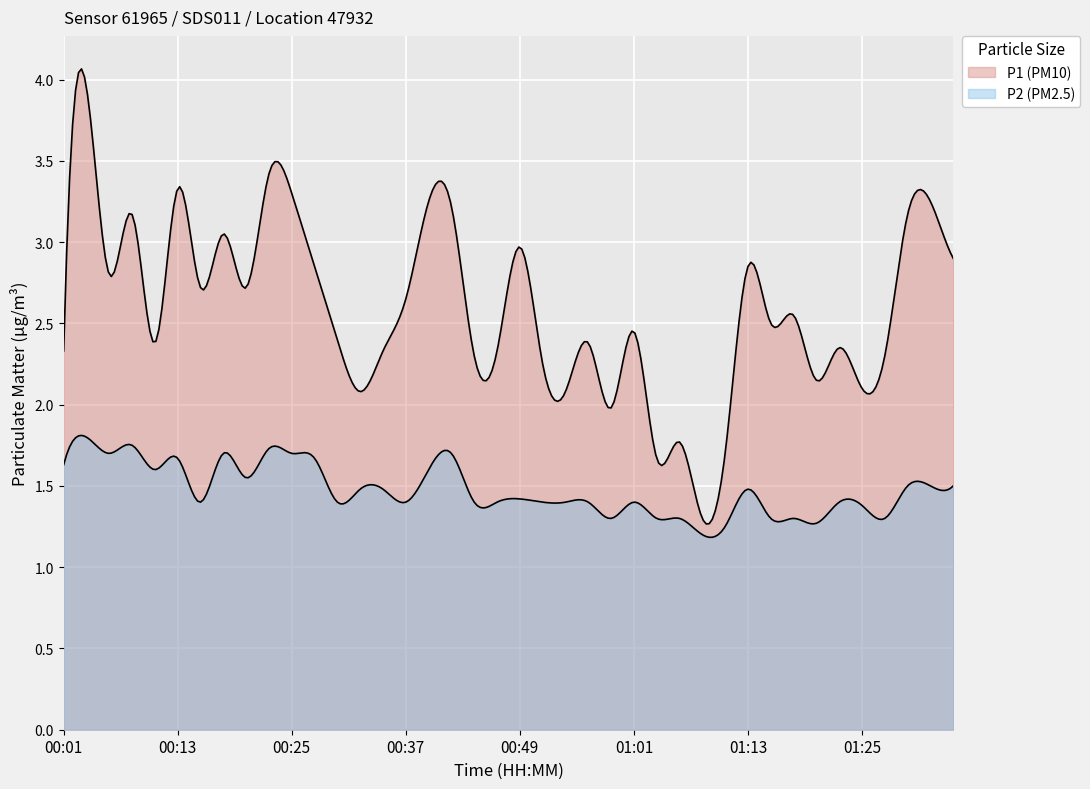

What is the label of the 17th point from the right?

00:56